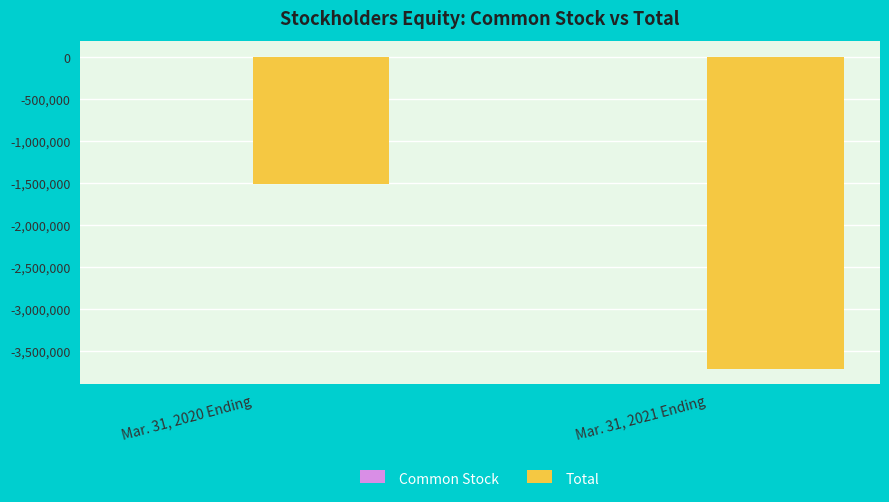

Which series changed the most between Mar. 31, 2020 Ending and Mar. 31, 2021 Ending?

Total